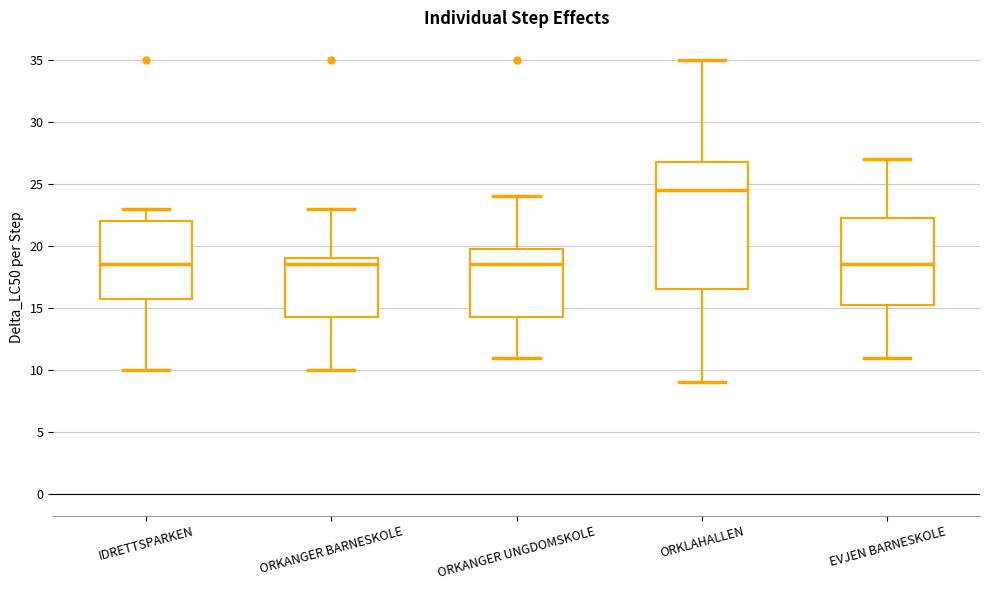

Where does the lower whisker of the box for ORKANGER BARNESKOLE end on the y-axis? The values are not printed on the chart, so give them approximately, as read against the axis.

10.0